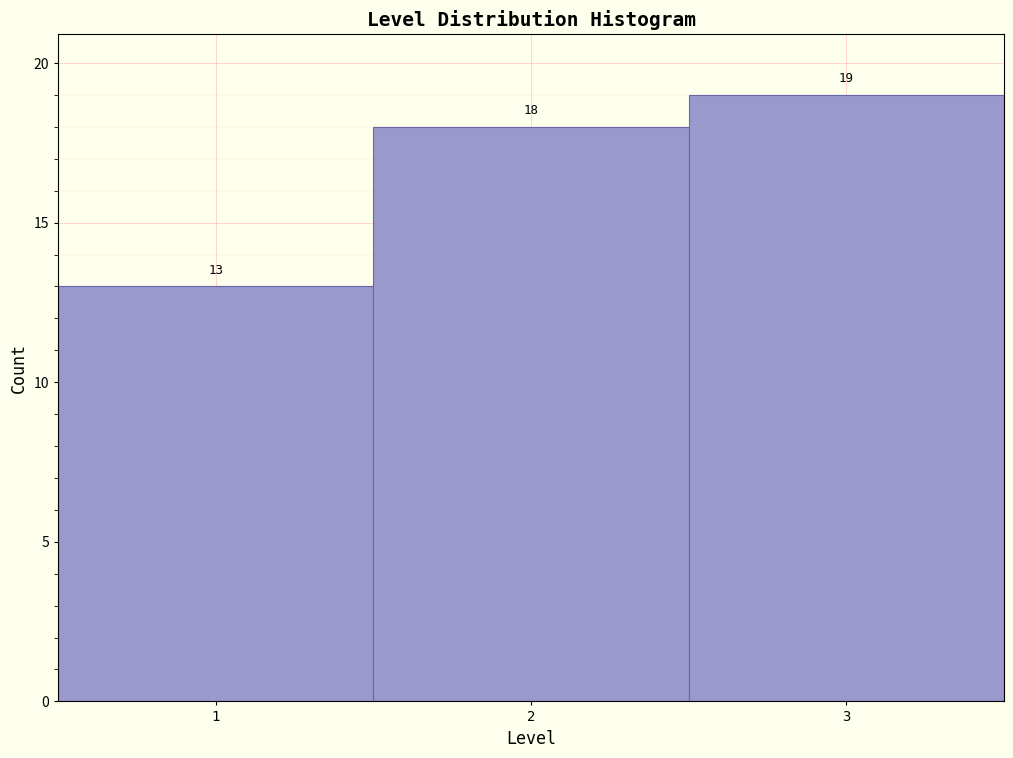

Over which range of the x-axis is the bar tallest?

2.5 to 3.5